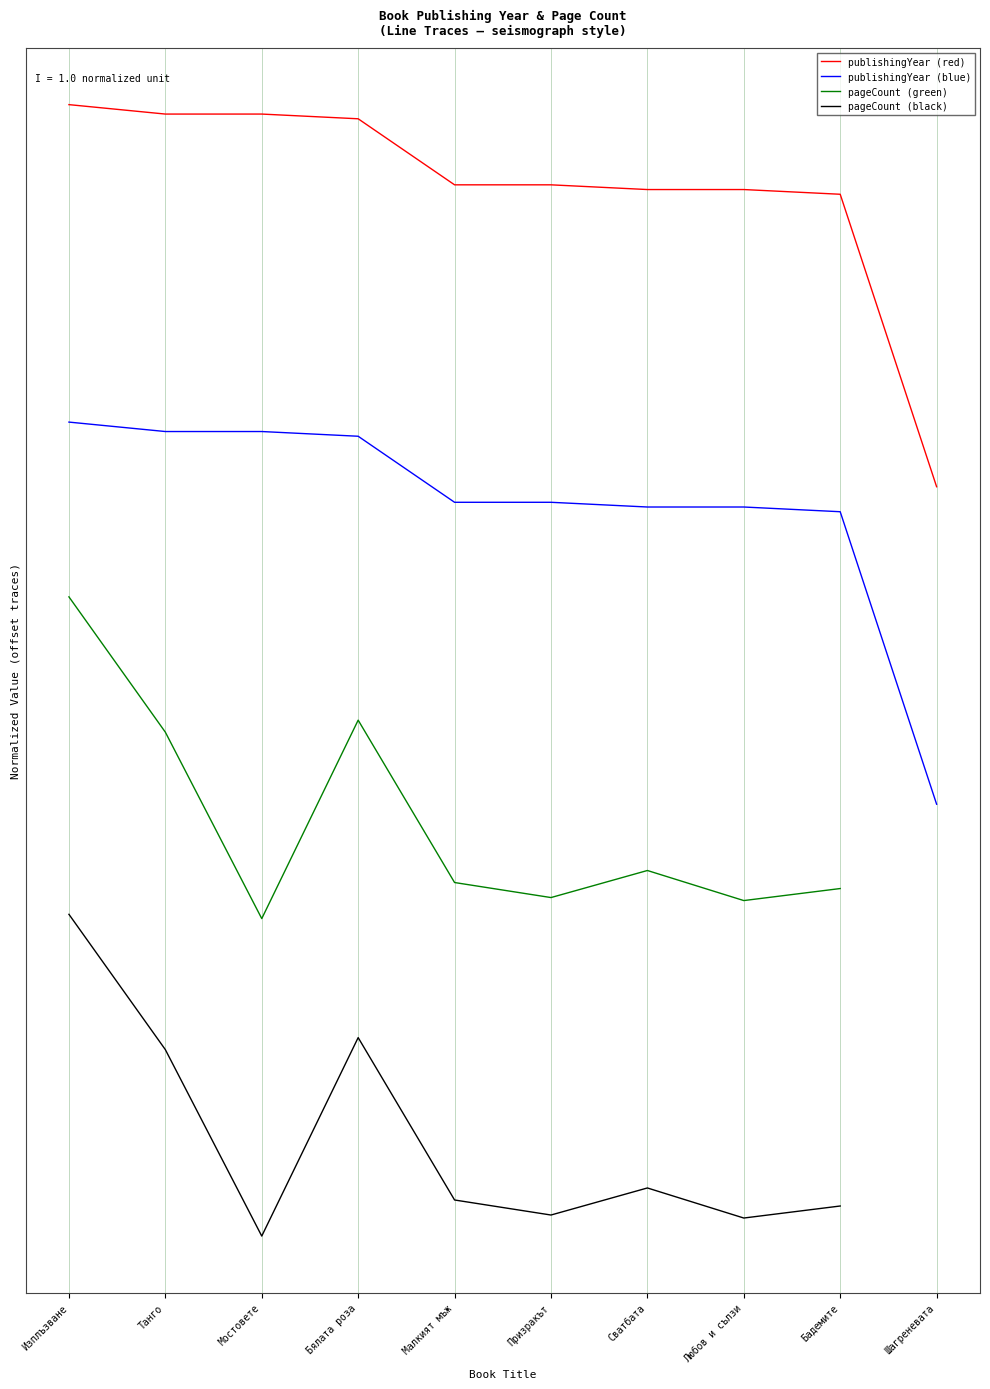

Which series has the widest spread of values?

publishingYear (blue)